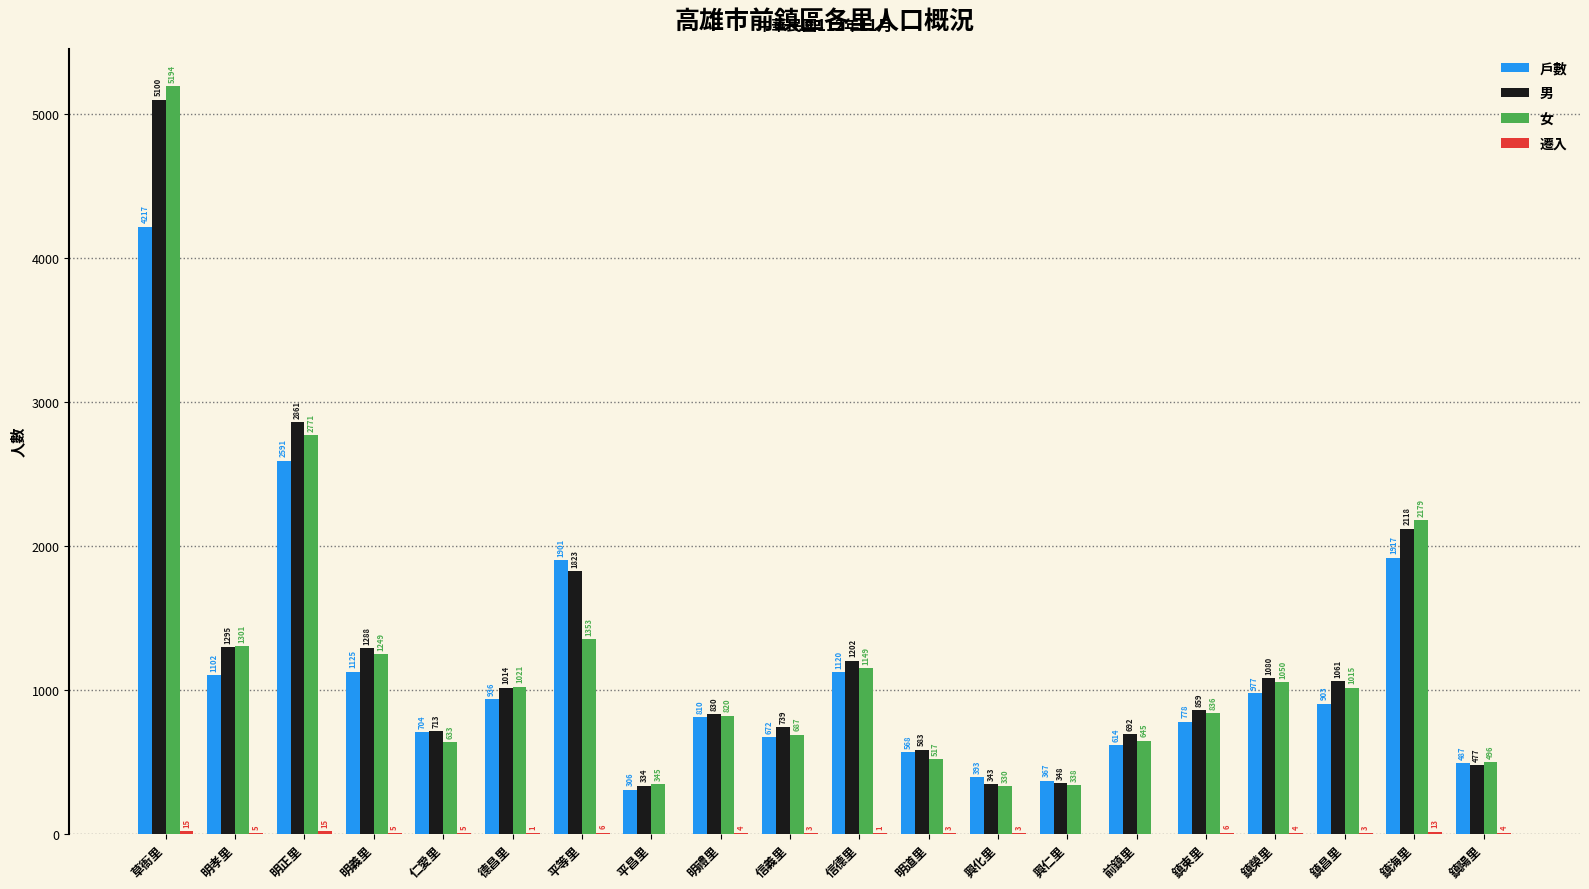

What is the sum of all 女 values?

23929